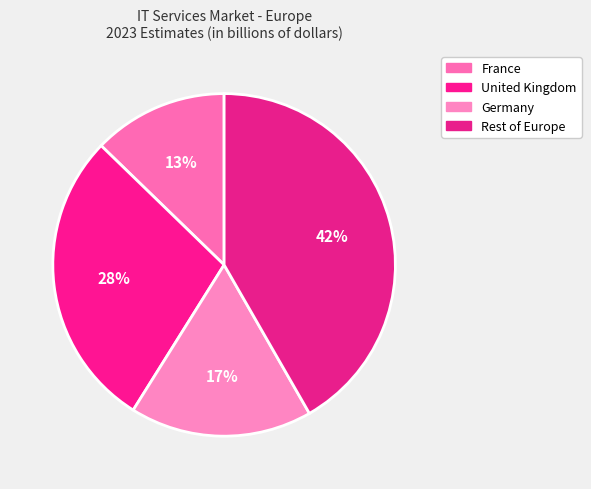

Which slice is the smallest?

France